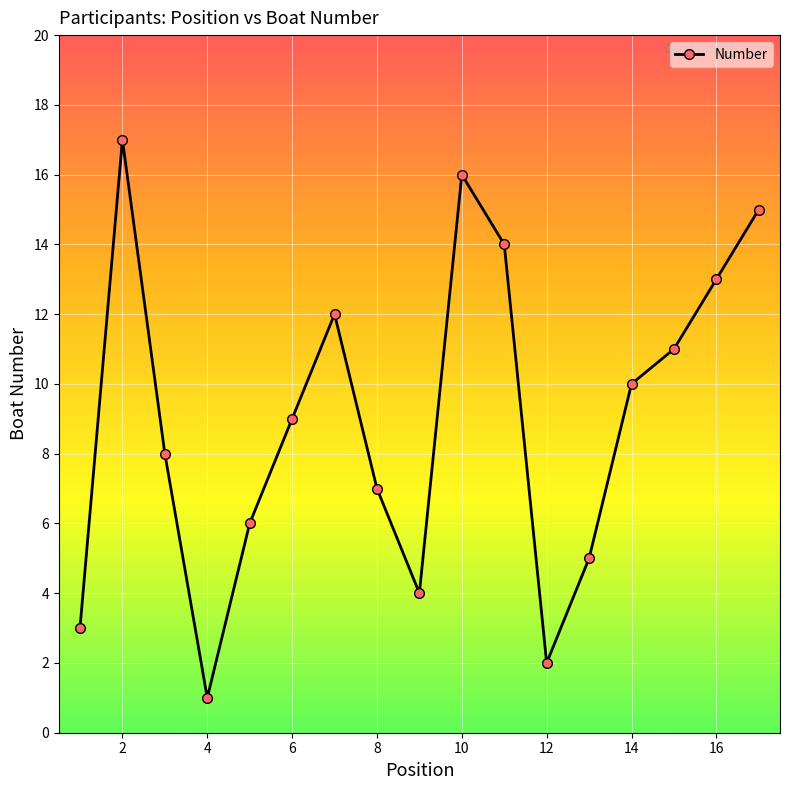

What is the greatest value displayed?

17